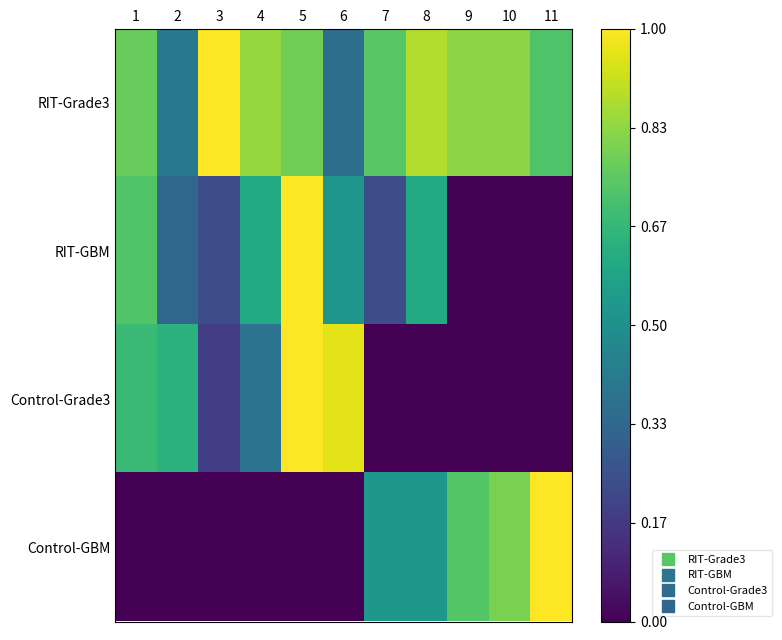

Which series has the largest total across all categories?

RIT-Grade3